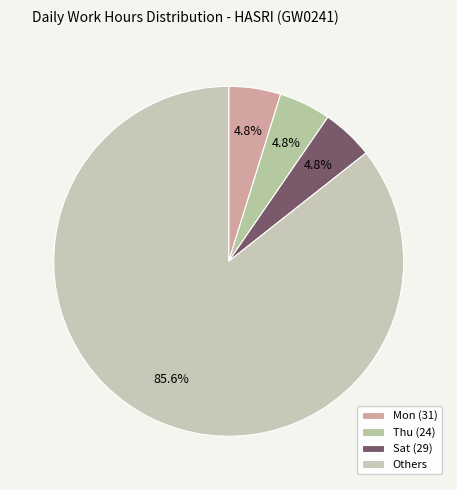

Count the number of slices in the pie.

4